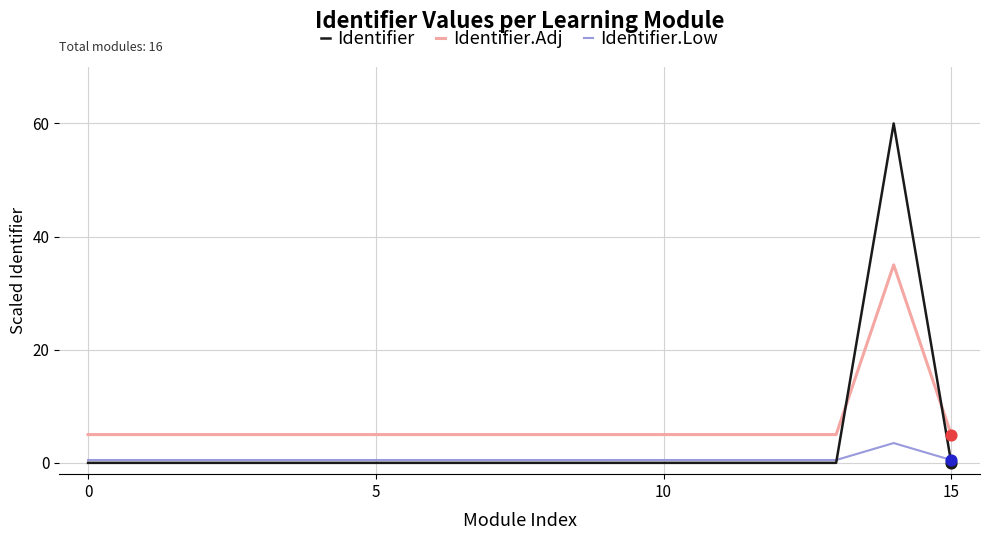

Which series has the largest total across all categories?

Identifier.Adj